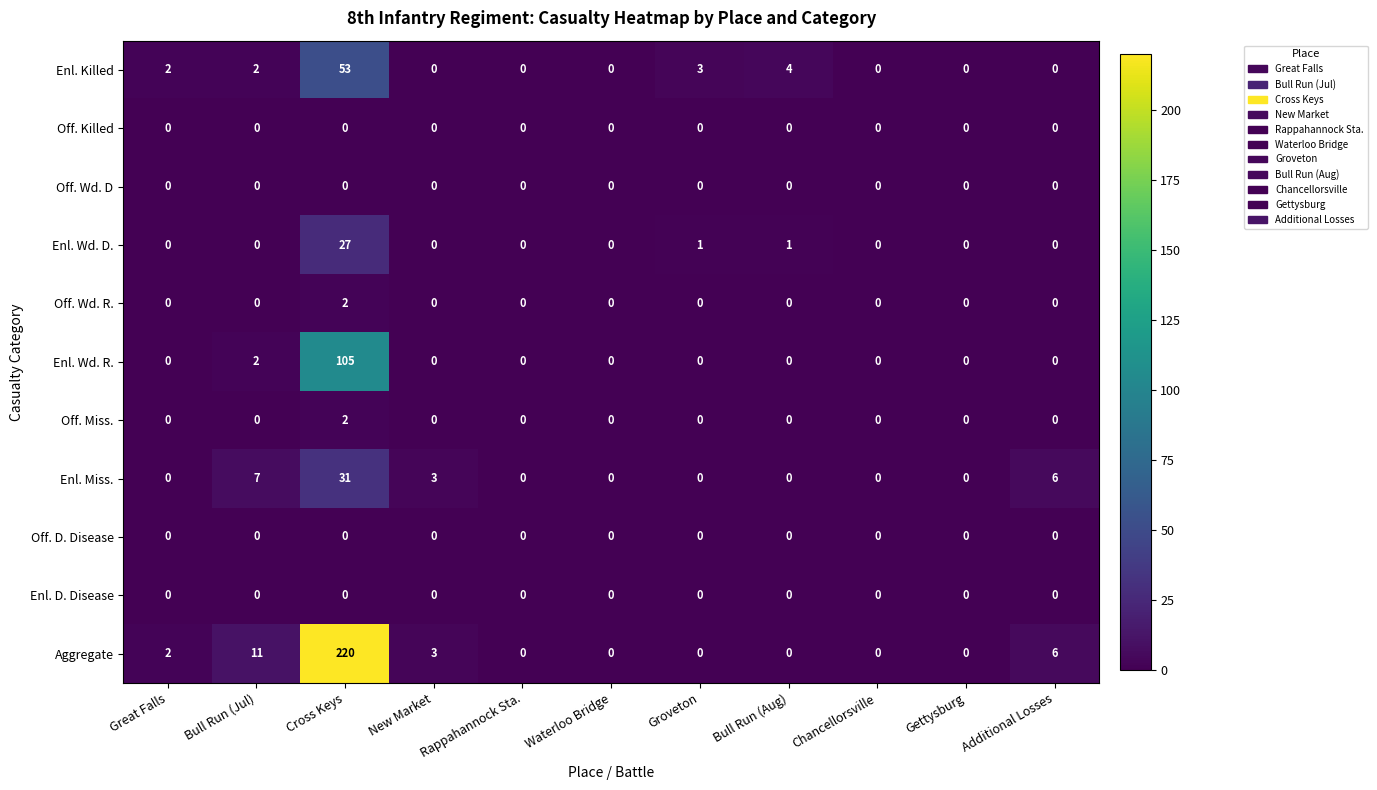

Read the Aggregate value at Additional Losses, to the nearest 10.

10